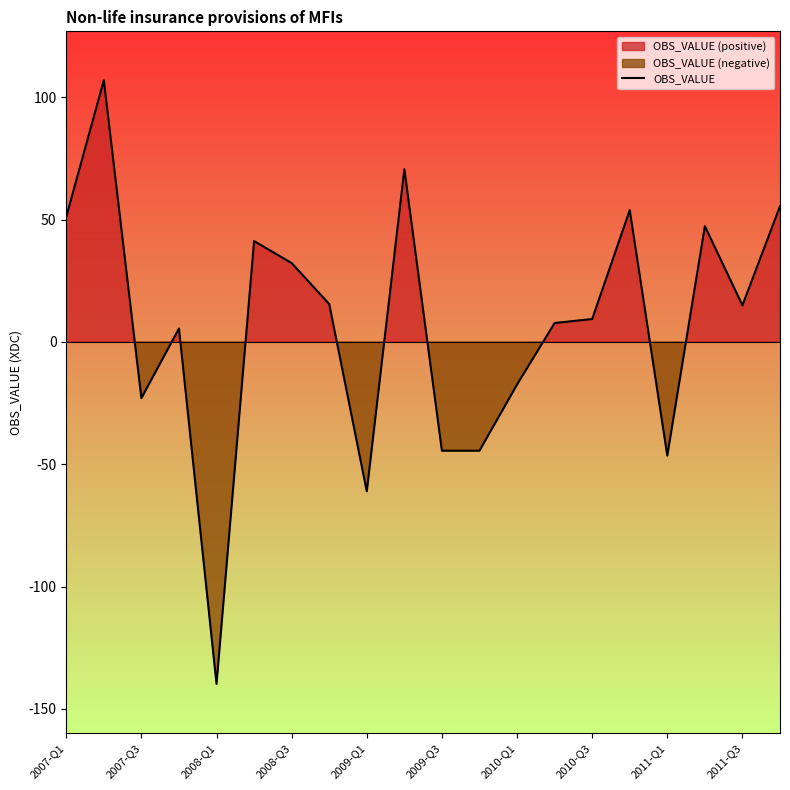

How many negative values are there?

7